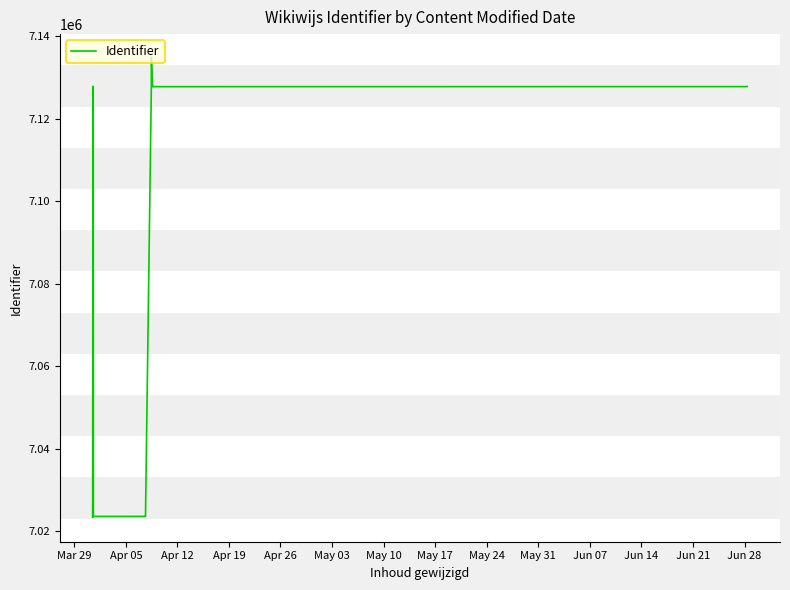

The value at May 24 is 2121158. True or false?

False